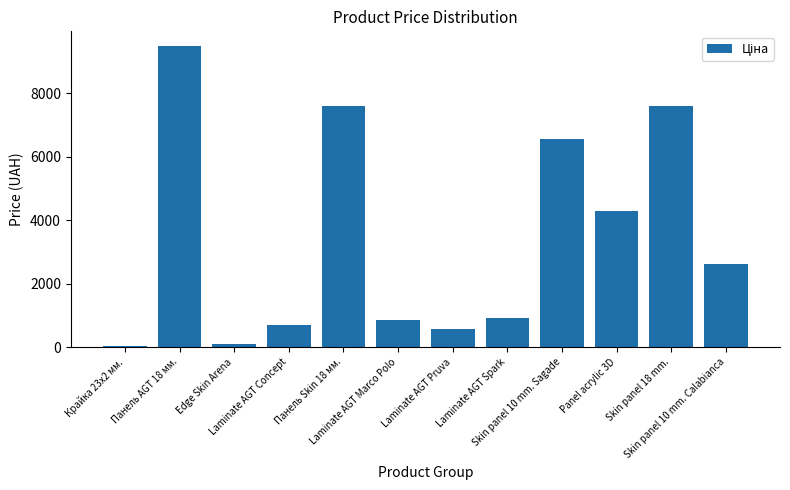

Where is the data nearest to the value 4756?

Panel acrylic 3D